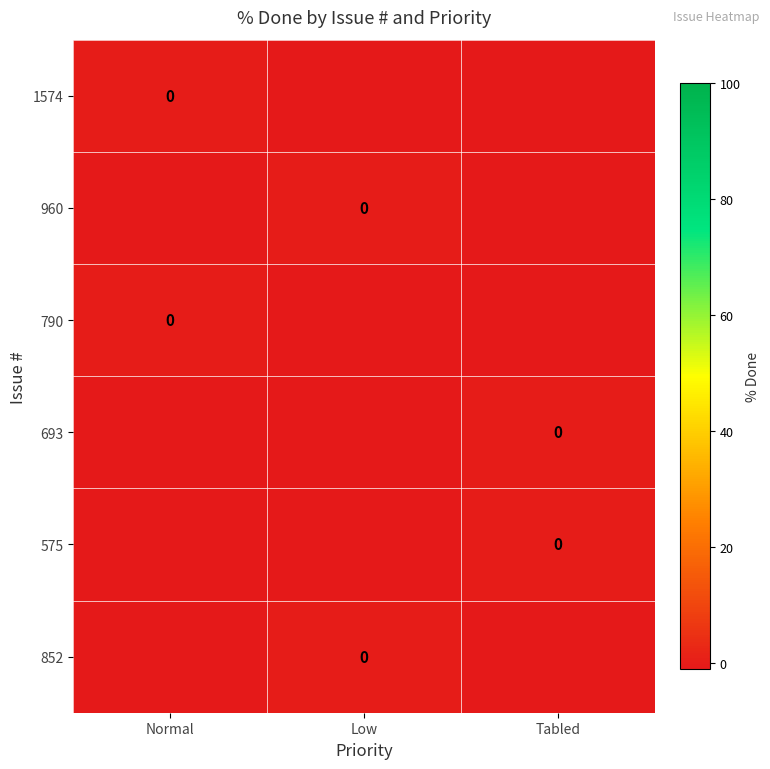

Between Normal and Tabled, which is larger?

Normal